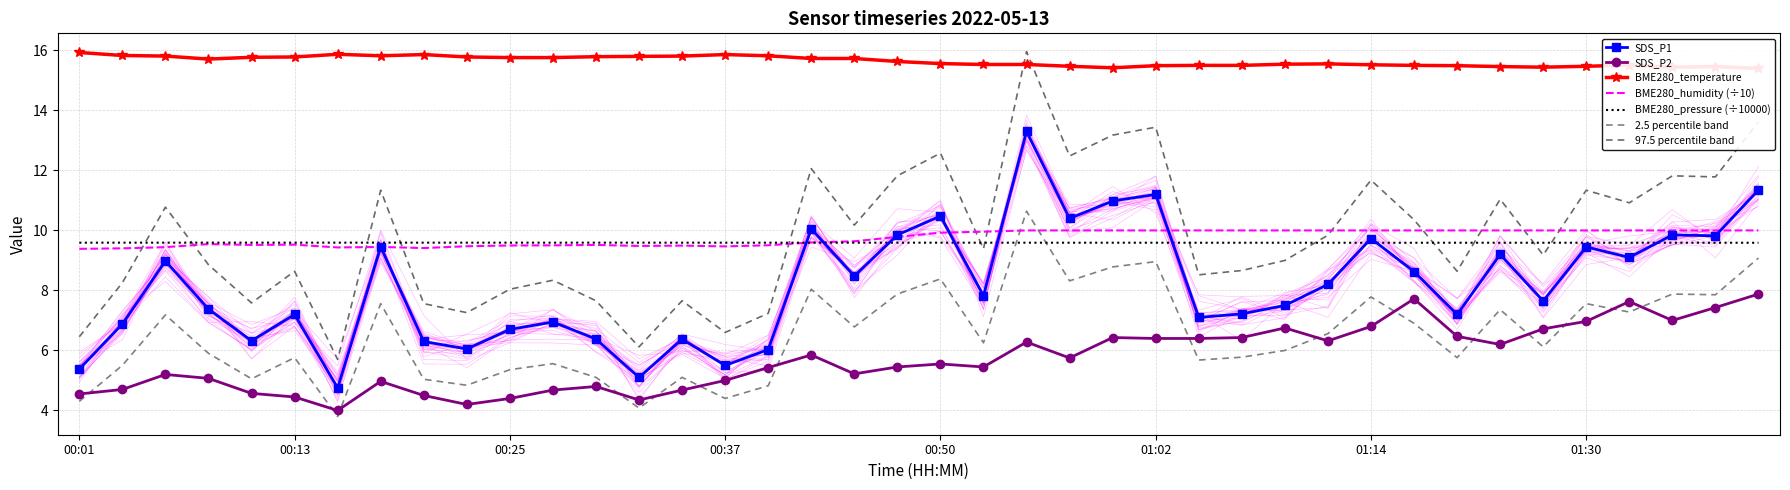

What is the average value of the SDS_P1 series?

8.2